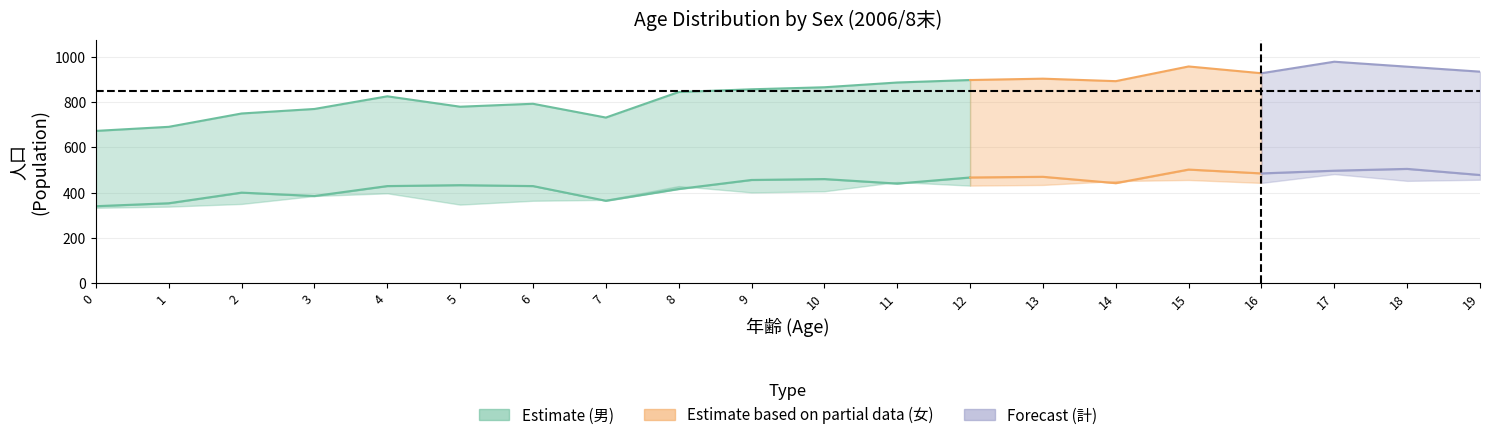

The 計 series shows 1421 at 19. True or false?

False